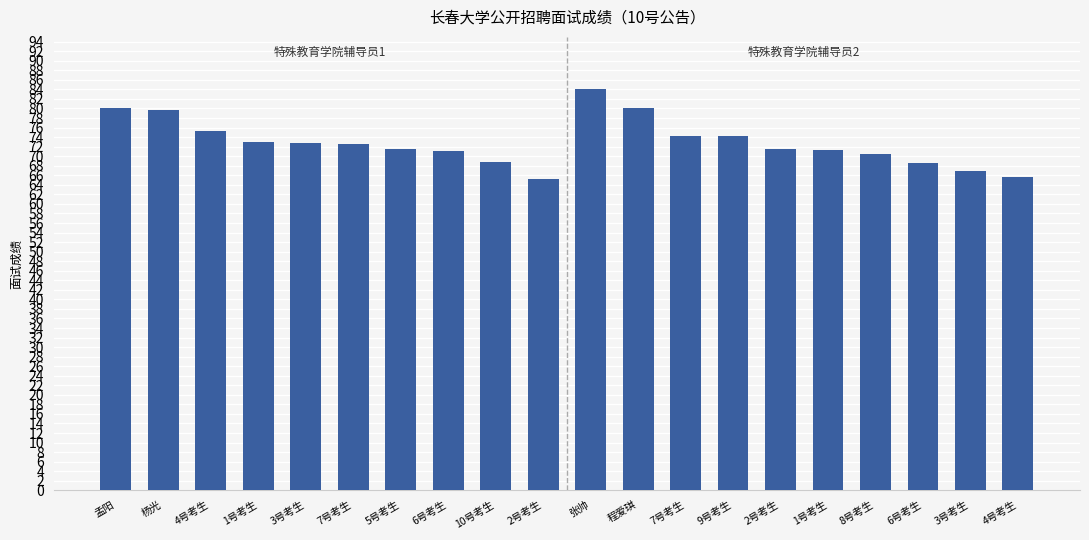

The value at 3号考生 is 66.9. True or false?

True